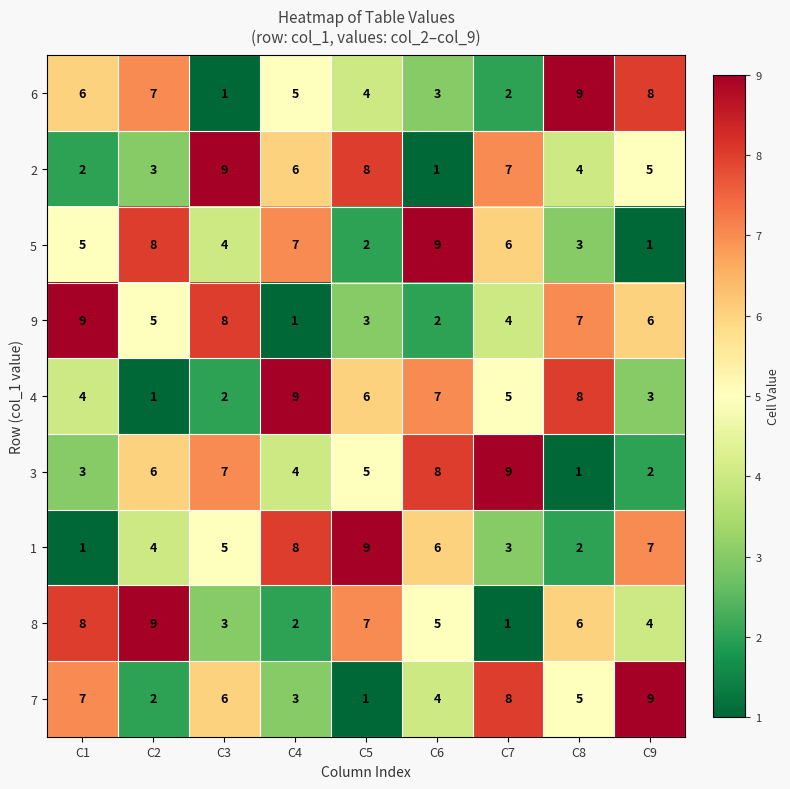

What value does the 8 series have at C5?

7